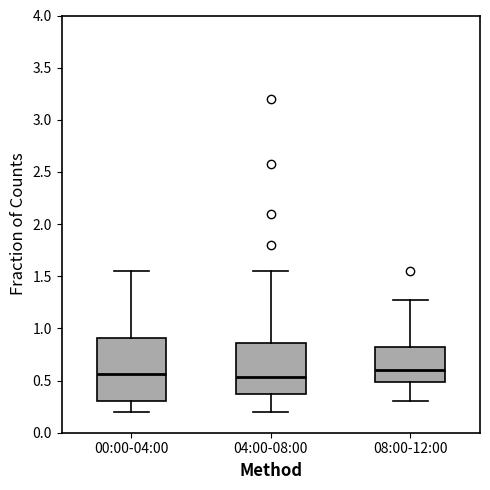

Reading left to right, read every box against the y-axis: the position of its median line, the range the box covers, and the ends of its whiskers. The values are not printed on the chart, so give them approximately, as read against the axis.

00:00-04:00: median 0.55, box 0.30 to 0.90, whiskers 0.20 to 1.55
04:00-08:00: median 0.55, box 0.35 to 0.85, whiskers 0.20 to 1.55
08:00-12:00: median 0.60, box 0.50 to 0.80, whiskers 0.30 to 1.25